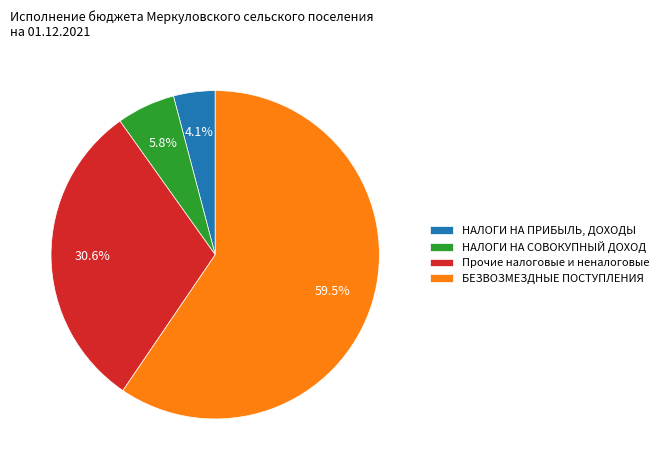

What is the smallest slice in the pie chart?

НАЛОГИ НА ПРИБЫЛЬ, ДОХОДЫ